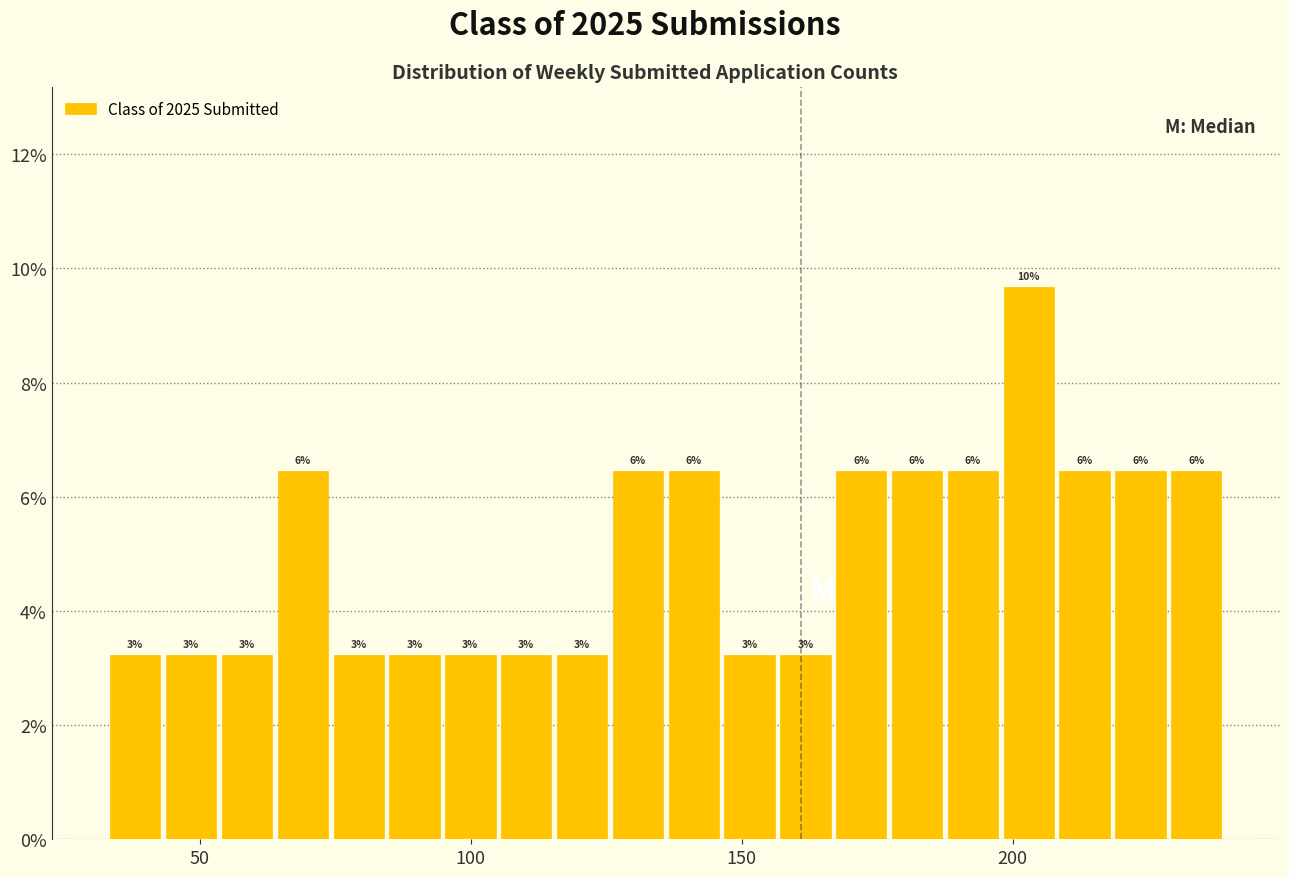

Read against the x-axis, roughly where is the centre of the tallest bar?

205